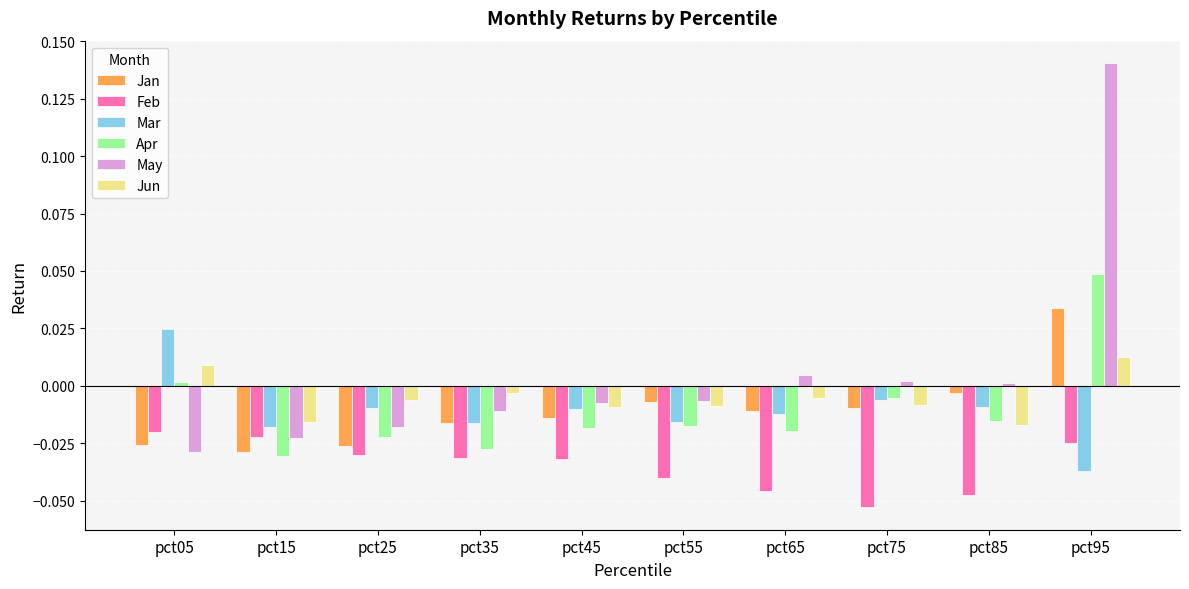

True or false: Jun has a value of -0.0 at pct25.

True